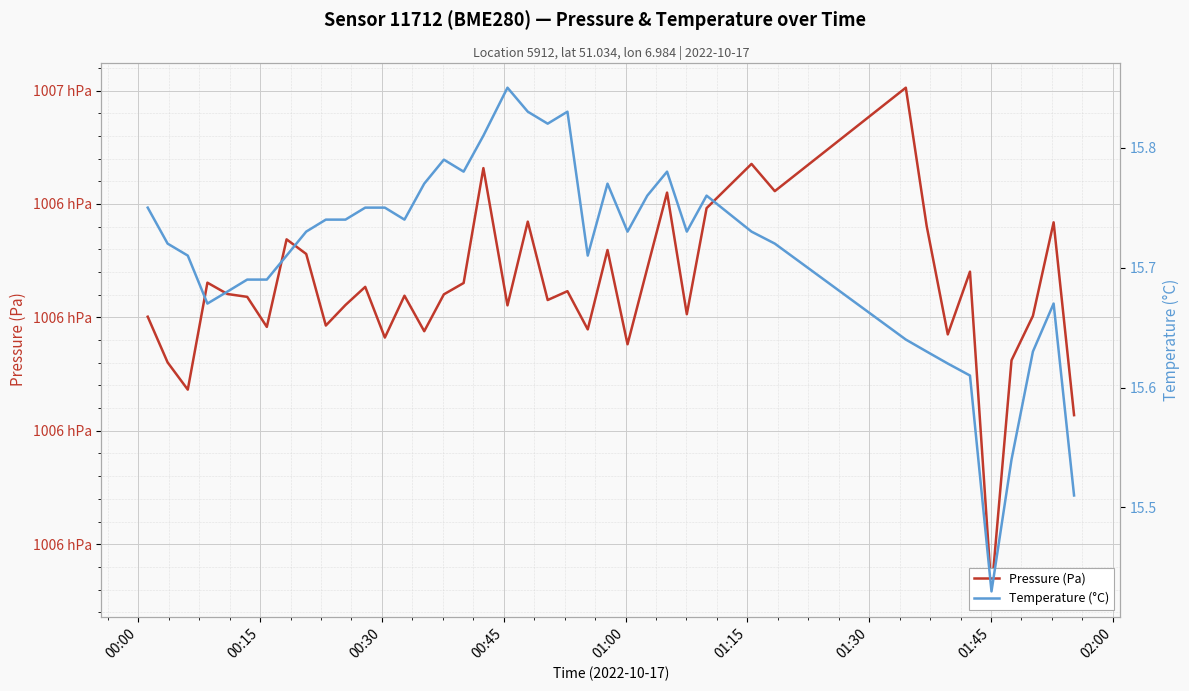

What is the highest value of the Pressure (Pa) series?

100660.2